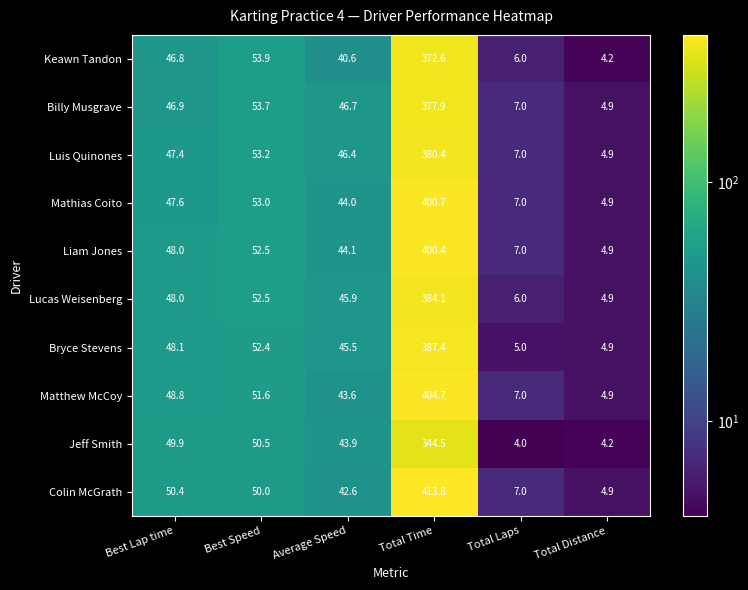

Where does the Bryce Stevens series first go above 48?

Best Lap time